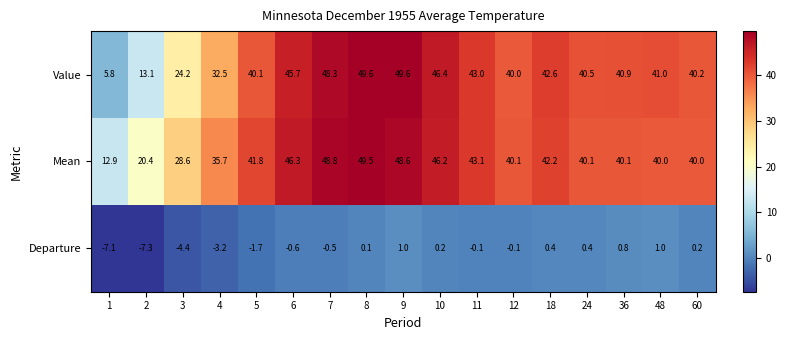

What is the sum of all Mean values?

664.4